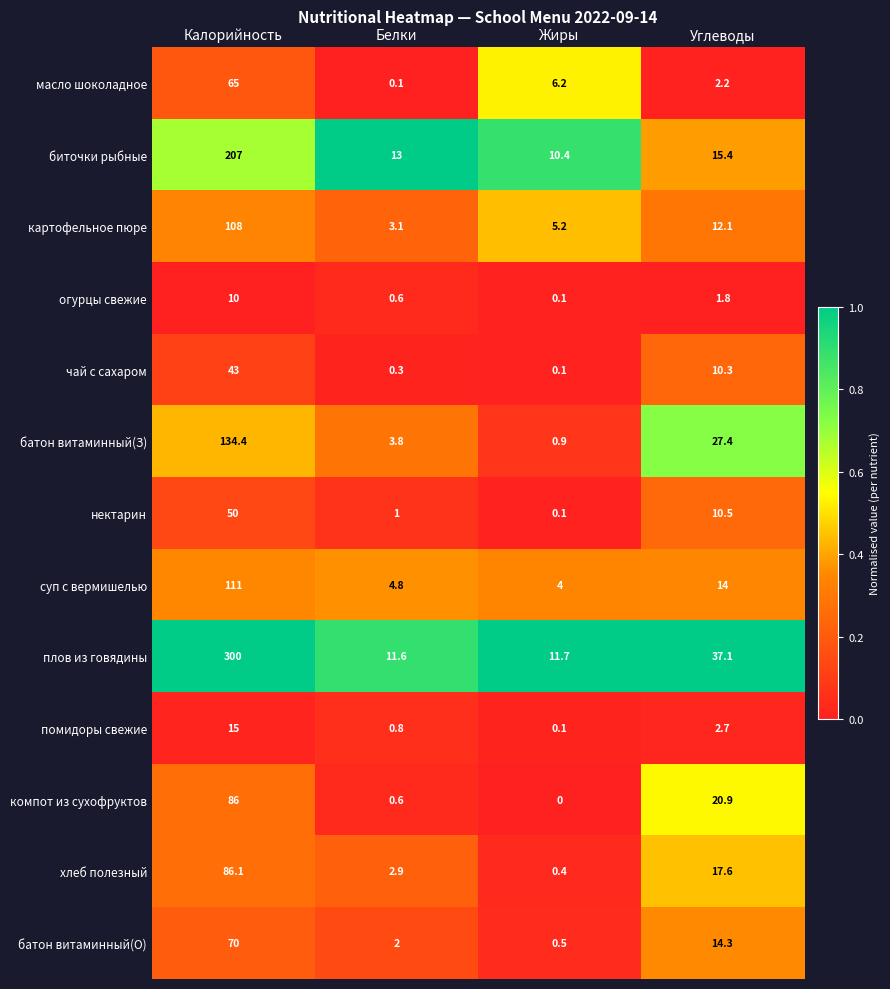

At which category does the chart reach its peak across all series?

Калорийность